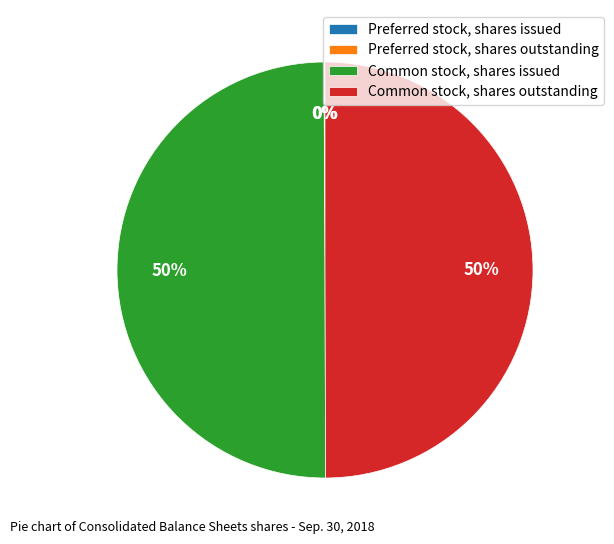

To the nearest percent, what is the average slice percentage?

25%